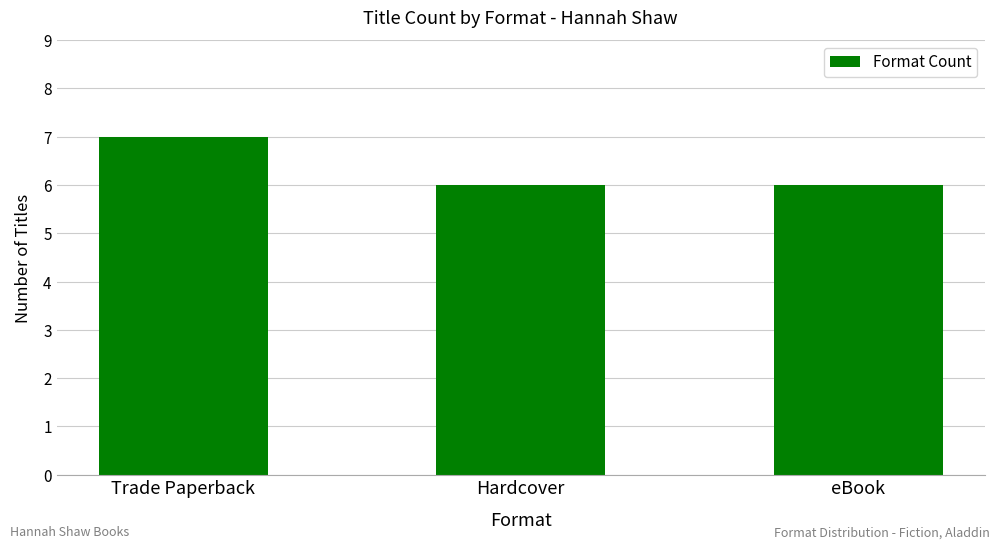

What is the greatest value displayed?

7